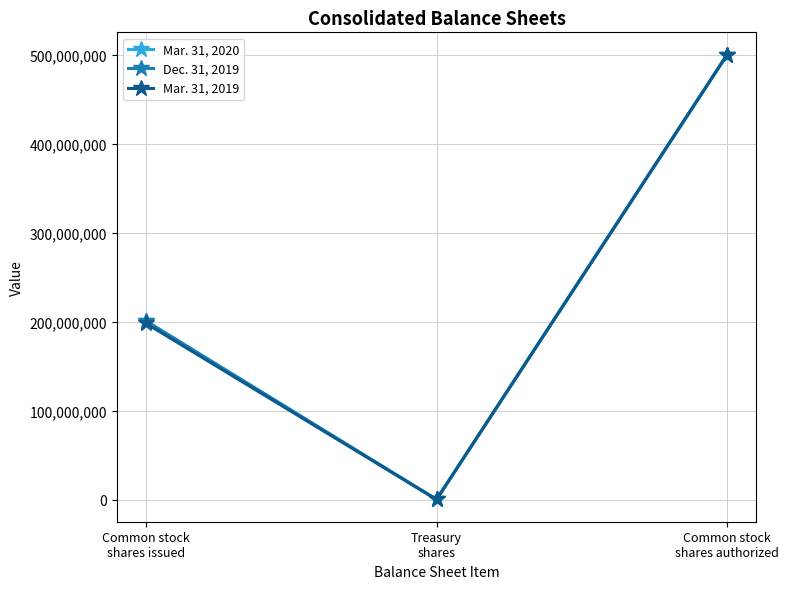

What is the difference between the maximum and minimum values in the Mar. 31, 2019 series?

499461079